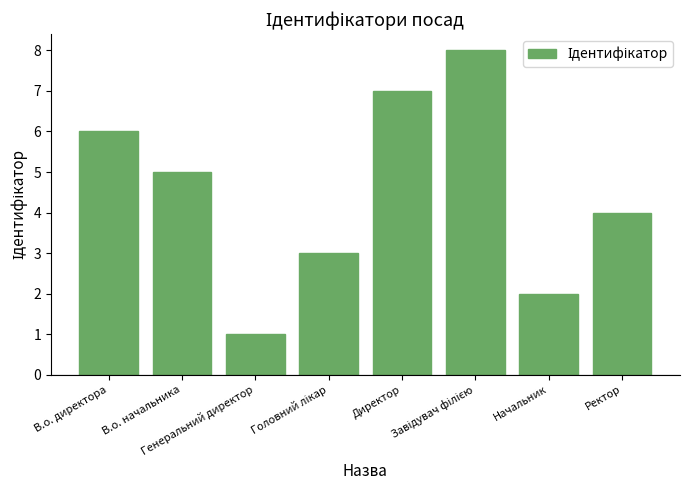

What is the difference between the maximum and minimum values?

7